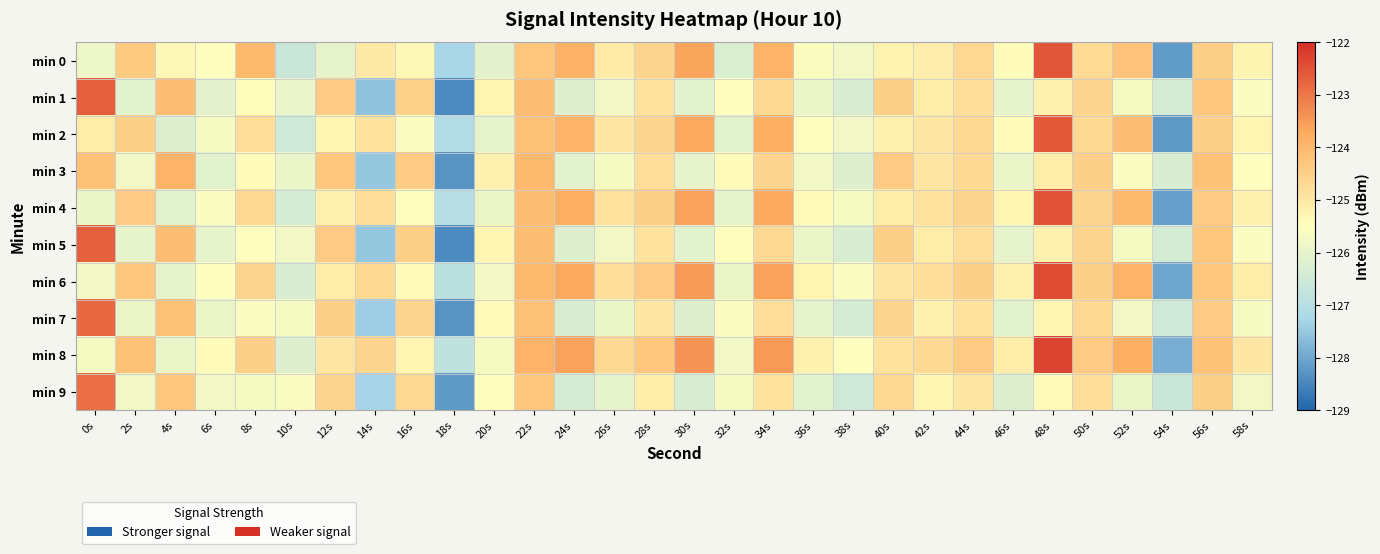

Reading left to right, extract all data points from this chart.

min 0: 0s=-125.8	2s=-124.4	4s=-125.4	6s=-125.5	8s=-124.0	10s=-126.6	12s=-126.0	14s=-125.0	16s=-125.4	18s=-127.3	20s=-126.1	22s=-124.3	24s=-123.9	26s=-125.1	28s=-124.6	30s=-123.7	32s=-126.3	34s=-123.9	36s=-125.6	38s=-125.8	40s=-125.2	42s=-125.1	44s=-124.7	46s=-125.4	48s=-122.5	50s=-124.7	52s=-124.2	54s=-128.2	56s=-124.5	58s=-125.3
min 1: 0s=-122.7	2s=-126.1	4s=-124.1	6s=-126.0	8s=-125.5	10s=-125.9	12s=-124.4	14s=-127.6	16s=-124.5	18s=-128.4	20s=-125.3	22s=-124.1	24s=-126.2	26s=-125.8	28s=-124.9	30s=-126.1	32s=-125.5	34s=-124.7	36s=-125.9	38s=-126.3	40s=-124.5	42s=-125.1	44s=-124.8	46s=-126.0	48s=-125.2	50s=-124.6	52s=-125.7	54s=-126.4	56s=-124.3	58s=-125.6
min 2: 0s=-125.1	2s=-124.5	4s=-126.2	6s=-125.7	8s=-124.8	10s=-126.5	12s=-125.3	14s=-124.9	16s=-125.6	18s=-127.1	20s=-126.0	22s=-124.2	24s=-123.9	26s=-125.0	28s=-124.6	30s=-123.7	32s=-126.1	34s=-123.8	36s=-125.5	38s=-125.8	40s=-125.2	42s=-125.0	44s=-124.7	46s=-125.4	48s=-122.6	50s=-124.7	52s=-124.1	54s=-128.2	56s=-124.5	58s=-125.3
min 3: 0s=-124.2	2s=-125.8	4s=-123.9	6s=-126.1	8s=-125.4	10s=-125.9	12s=-124.3	14s=-127.5	16s=-124.4	18s=-128.3	20s=-125.2	22s=-124.0	24s=-126.1	26s=-125.7	28s=-124.8	30s=-126.0	32s=-125.4	34s=-124.6	36s=-125.8	38s=-126.2	40s=-124.4	42s=-125.0	44s=-124.7	46s=-125.9	48s=-125.1	50s=-124.5	52s=-125.6	54s=-126.3	56s=-124.2	58s=-125.5
min 4: 0s=-125.9	2s=-124.4	4s=-126.1	6s=-125.6	8s=-124.7	10s=-126.4	12s=-125.2	14s=-124.8	16s=-125.5	18s=-127.0	20s=-125.9	22s=-124.1	24s=-123.8	26s=-124.9	28s=-124.5	30s=-123.6	32s=-126.0	34s=-123.7	36s=-125.4	38s=-125.7	40s=-125.1	42s=-124.9	44s=-124.6	46s=-125.3	48s=-122.5	50s=-124.6	52s=-124.0	54s=-128.1	56s=-124.4	58s=-125.2
min 5: 0s=-122.7	2s=-126.0	4s=-124.1	6s=-126.0	8s=-125.5	10s=-125.8	12s=-124.4	14s=-127.5	16s=-124.5	18s=-128.4	20s=-125.3	22s=-124.1	24s=-126.2	26s=-125.8	28s=-124.9	30s=-126.1	32s=-125.5	34s=-124.7	36s=-125.9	38s=-126.3	40s=-124.5	42s=-125.1	44s=-124.8	46s=-126.0	48s=-125.2	50s=-124.6	52s=-125.7	54s=-126.4	56s=-124.3	58s=-125.6
min 6: 0s=-125.8	2s=-124.3	4s=-126.0	6s=-125.5	8s=-124.6	10s=-126.3	12s=-125.1	14s=-124.7	16s=-125.4	18s=-126.9	20s=-125.8	22s=-124.0	24s=-123.7	26s=-124.8	28s=-124.4	30s=-123.5	32s=-125.9	34s=-123.6	36s=-125.3	38s=-125.6	40s=-125.0	42s=-124.8	44s=-124.5	46s=-125.2	48s=-122.4	50s=-124.5	52s=-123.9	54s=-128.0	56s=-124.3	58s=-125.1
min 7: 0s=-122.8	2s=-125.9	4s=-124.2	6s=-125.9	8s=-125.6	10s=-125.7	12s=-124.5	14s=-127.4	16s=-124.6	18s=-128.3	20s=-125.4	22s=-124.2	24s=-126.3	26s=-125.9	28s=-125.0	30s=-126.2	32s=-125.6	34s=-124.8	36s=-126.0	38s=-126.4	40s=-124.6	42s=-125.2	44s=-124.9	46s=-126.1	48s=-125.3	50s=-124.7	52s=-125.8	54s=-126.5	56s=-124.4	58s=-125.7
min 8: 0s=-125.7	2s=-124.2	4s=-125.9	6s=-125.4	8s=-124.5	10s=-126.2	12s=-125.0	14s=-124.6	16s=-125.3	18s=-126.8	20s=-125.7	22s=-123.9	24s=-123.6	26s=-124.7	28s=-124.3	30s=-123.4	32s=-125.8	34s=-123.5	36s=-125.2	38s=-125.5	40s=-124.9	42s=-124.7	44s=-124.4	46s=-125.1	48s=-122.3	50s=-124.4	52s=-123.8	54s=-127.9	56s=-124.2	58s=-125.0
min 9: 0s=-122.9	2s=-125.8	4s=-124.3	6s=-125.8	8s=-125.7	10s=-125.6	12s=-124.6	14s=-127.3	16s=-124.7	18s=-128.2	20s=-125.5	22s=-124.3	24s=-126.4	26s=-126.0	28s=-125.1	30s=-126.3	32s=-125.7	34s=-124.9	36s=-126.1	38s=-126.5	40s=-124.7	42s=-125.3	44s=-125.0	46s=-126.2	48s=-125.4	50s=-124.8	52s=-125.9	54s=-126.6	56s=-124.5	58s=-125.8